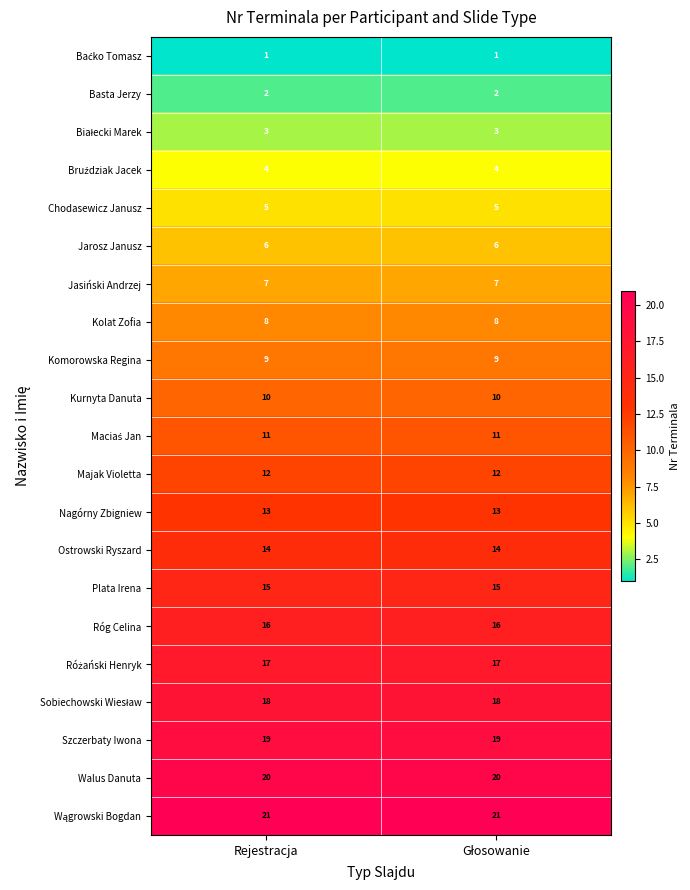

What is the total value across all series at Rejestracja?

231